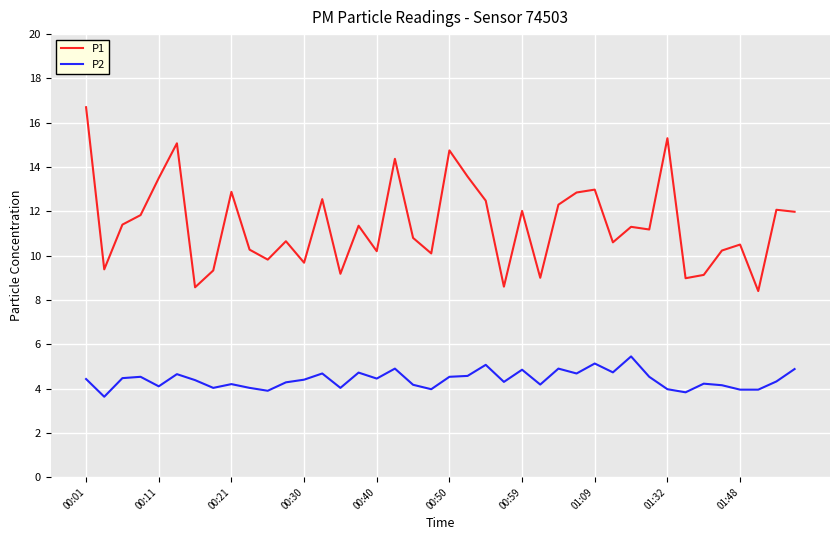

Which series has the largest total across all categories?

P1